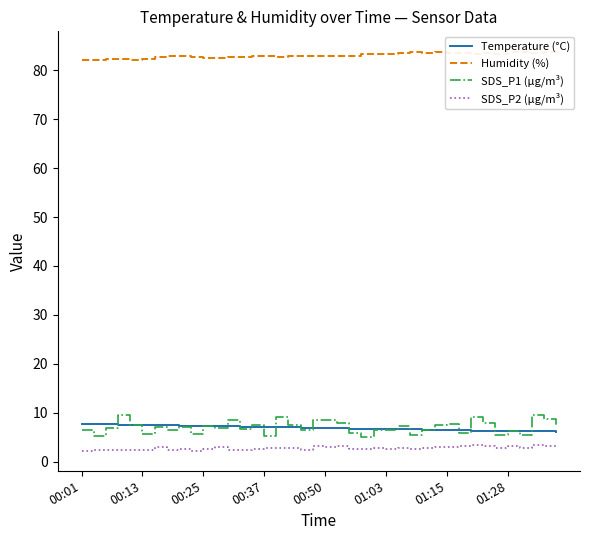

Reading left to right, transcribe all the data shown in this chart.

Temperature (°C): 7.6	7.6	7.6	7.5	7.5	7.4	7.4	7.4	7.3	7.3	7.3	7.2	7.2	7.1	7.1	7.1	7.0	7.0	6.9	6.9	6.8	6.8	6.7	6.7	6.7	6.6	6.6	6.6	6.5	6.5	6.4	6.4	6.3	6.3	6.3	6.2	6.2	6.2	6.2	6.1
Humidity (%): 82.2	82.2	82.3	82.4	82.2	82.4	82.7	82.9	82.9	82.7	82.6	82.6	82.7	82.8	82.9	82.9	82.8	82.9	83.0	83.0	82.9	83.0	83.0	83.3	83.3	83.4	83.5	83.7	83.5	83.7	83.5	83.5	83.4	83.5	83.4	83.8	83.7	83.6	83.8	83.9
SDS_P1 (µg/m³): 6.4	5.2	6.8	9.5	7.5	5.7	7.2	6.4	7.1	5.7	7.2	6.9	8.5	6.7	7.4	5.2	9.1	7.5	6.5	8.5	8.6	7.9	5.9	5.0	6.5	6.5	7.2	5.4	6.4	7.5	7.6	5.9	9.2	7.9	5.4	6.2	5.4	9.6	8.7	7.1
SDS_P2 (µg/m³): 2.2	2.3	2.4	2.4	2.4	2.3	2.9	2.4	2.7	2.2	2.5	2.9	2.4	2.4	2.5	2.8	2.7	2.8	2.4	3.1	2.9	3.2	2.6	2.5	2.7	2.6	2.7	2.6	2.7	2.9	2.9	3.1	3.4	3.2	2.9	3.3	2.8	3.4	3.3	3.4